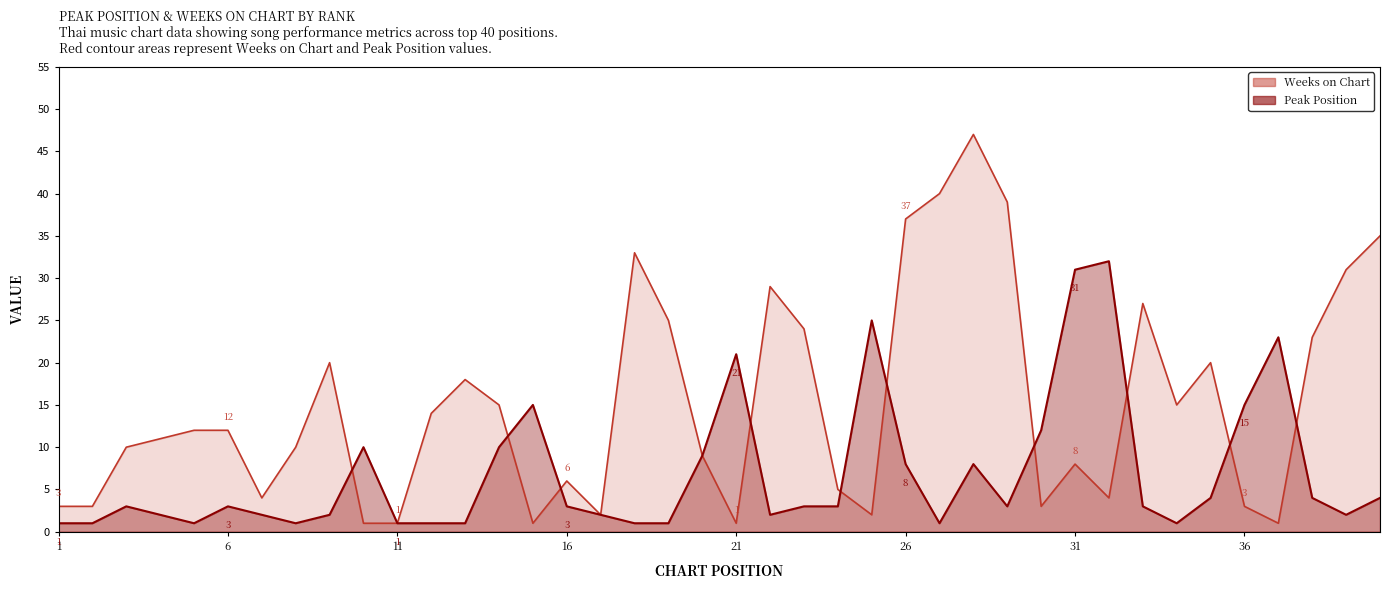

True or false: Weeks on Chart has more than 0 interior local peaks.

True